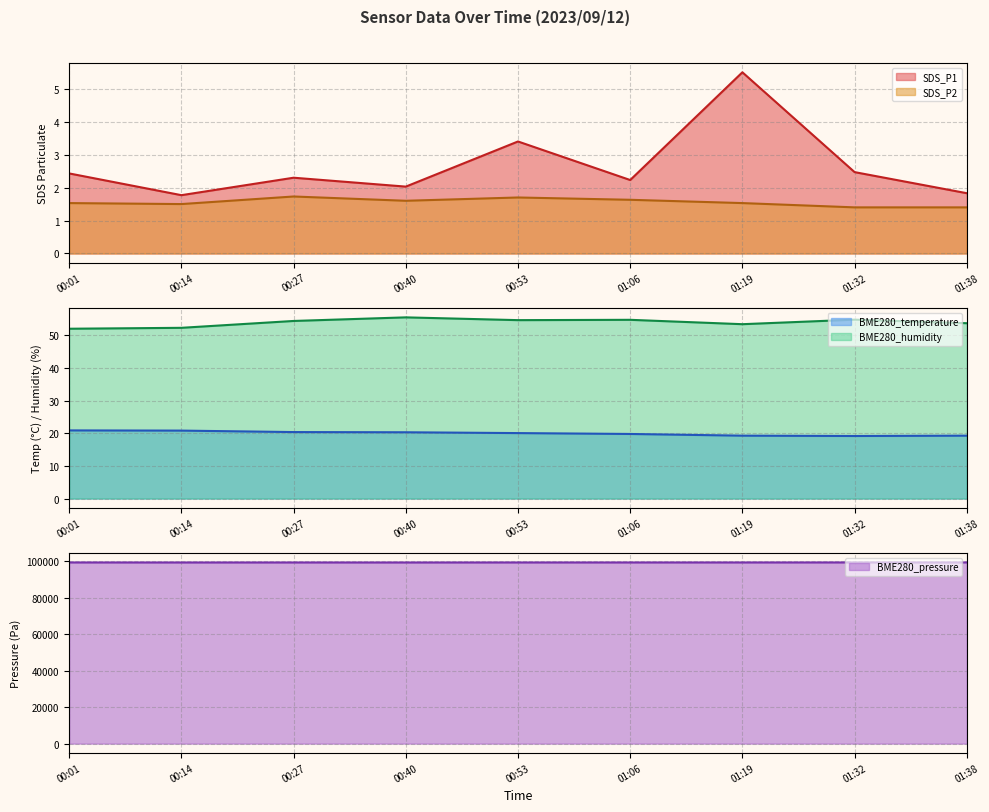

How many values in the BME280_humidity series are below 54?

4